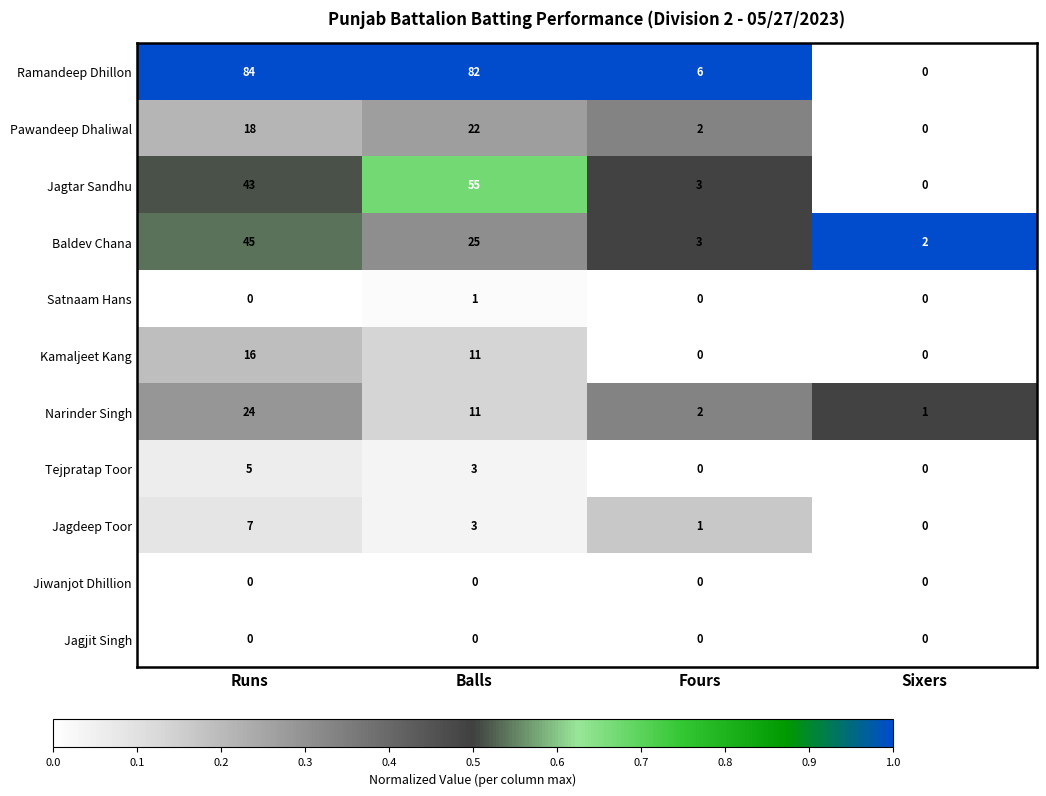

What is the total value across all series at Fours?

17